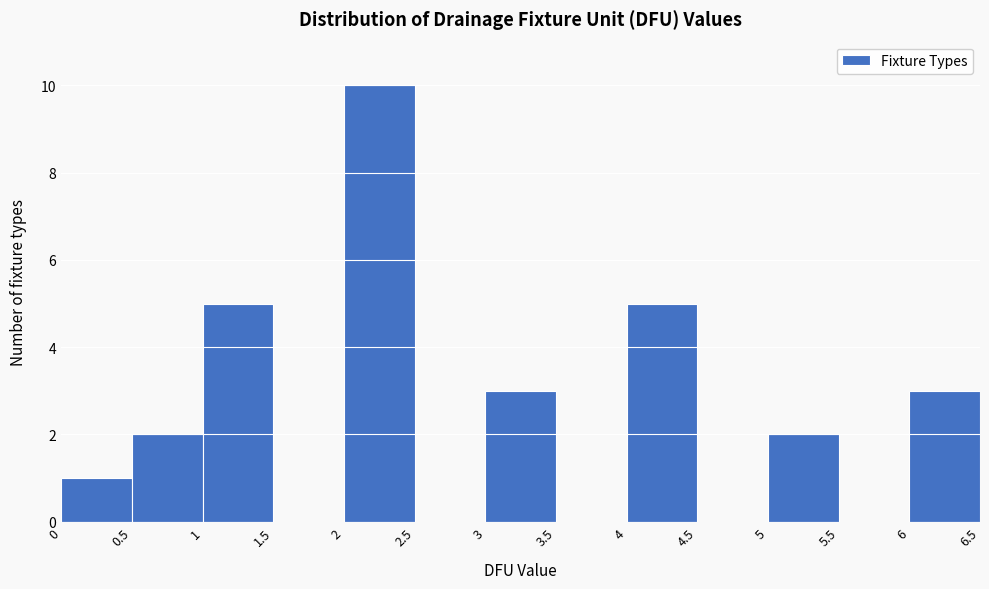

Reading left to right, transcribe this chart: for each bar, give the range it covers on the x-axis and its height. The values are not printed on the chart, so give them approximately, as read against the axis.

0 to 0.5: 1
0.5 to 1: 2
1 to 1.5: 5
1.5 to 2: 0
2 to 2.5: 10
2.5 to 3: 0
3 to 3.5: 3
3.5 to 4: 0
4 to 4.5: 5
4.5 to 5: 0
5 to 5.5: 2
5.5 to 6: 0
6 to 6.5: 3